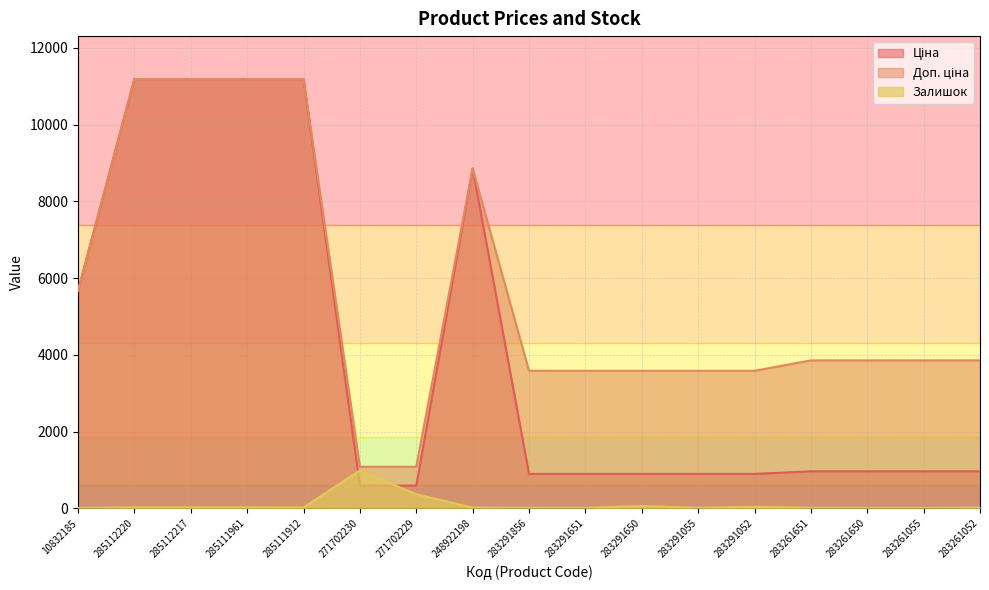

How many lines are shown in the chart?

3